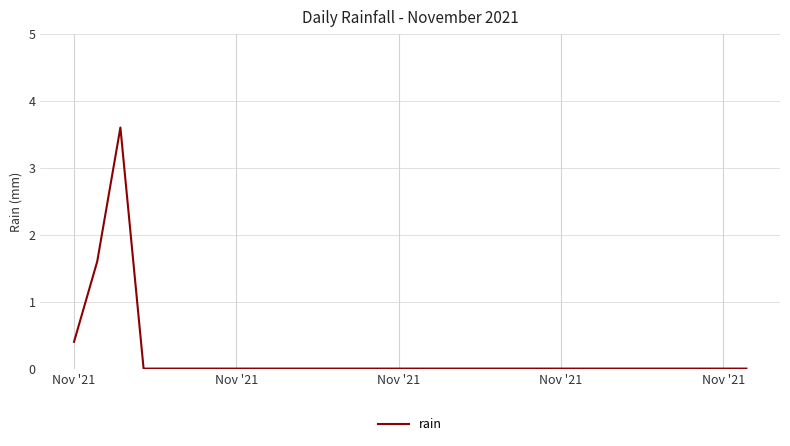

What is the difference between the maximum and second lowest values?

3.6